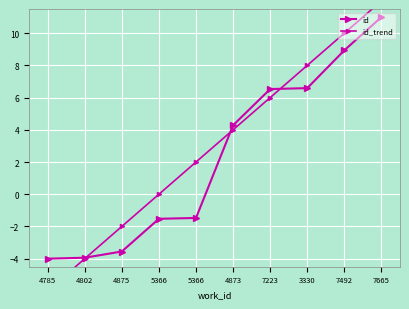

How many intersections are there between id_trend and id?

3